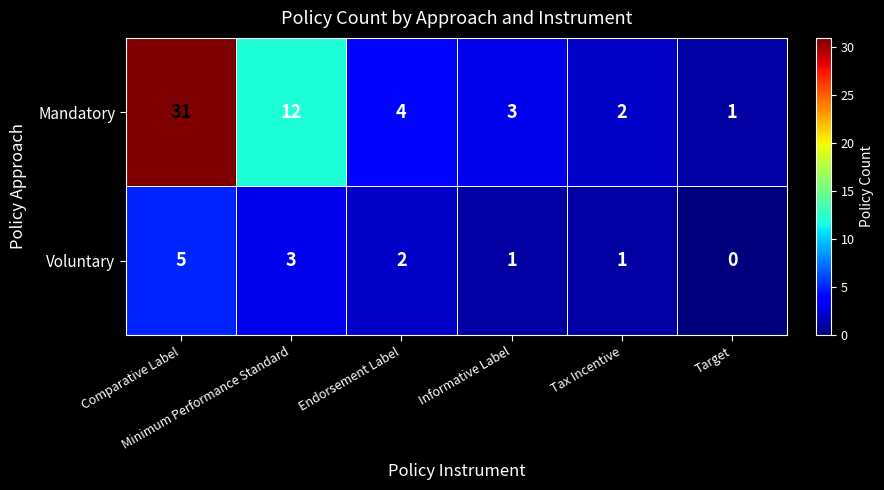

Which series has the largest total across all categories?

Mandatory